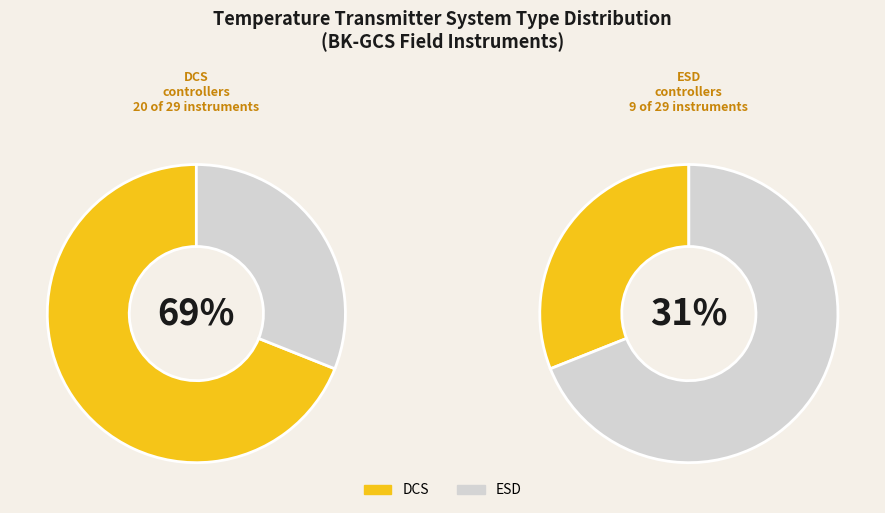

Does any single category account for the majority?

Yes